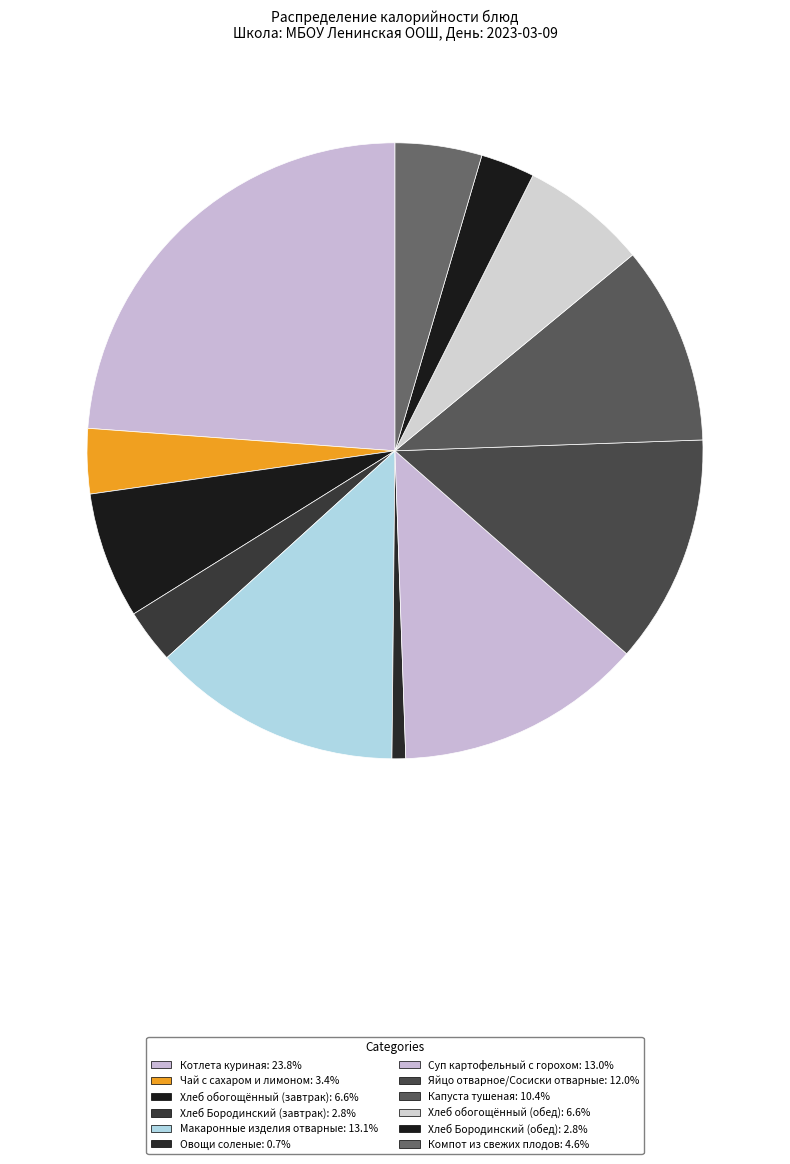

How many slices are in this pie chart?

12